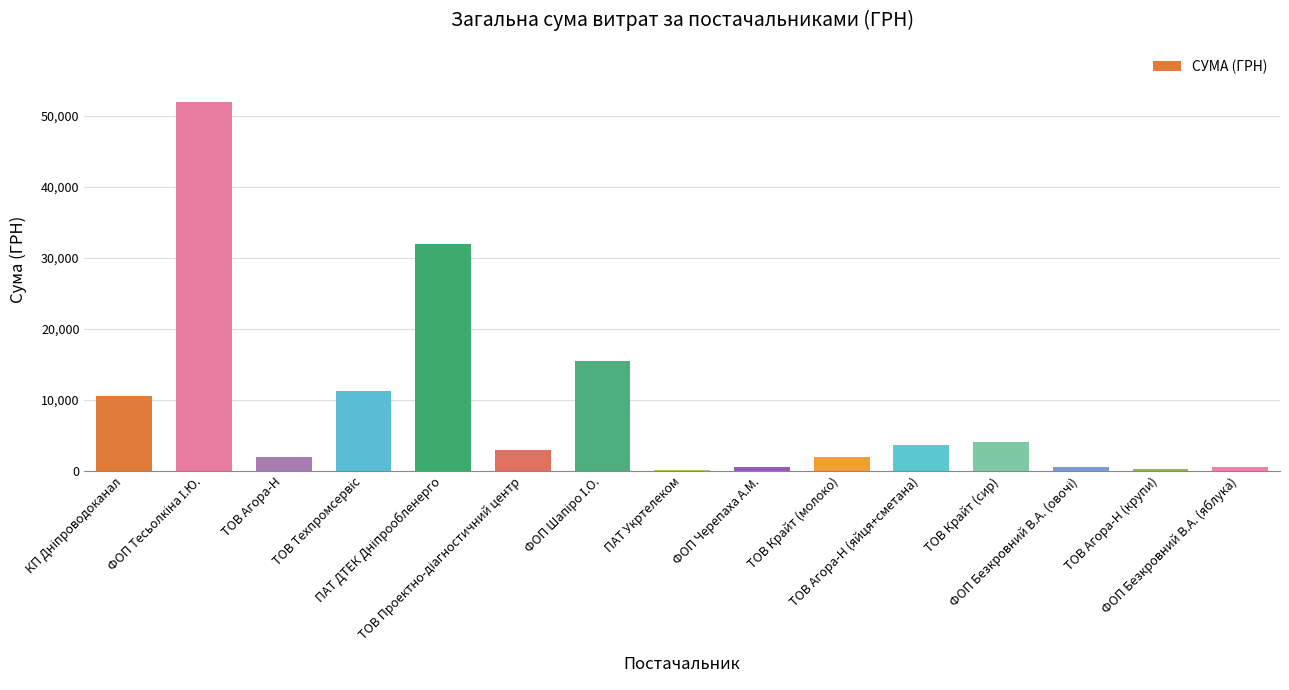

Approximately how many times larger is the value at ТОВ Крайт (молоко) compared to ФОП Безкровний В.А. (яблука)?

3.5